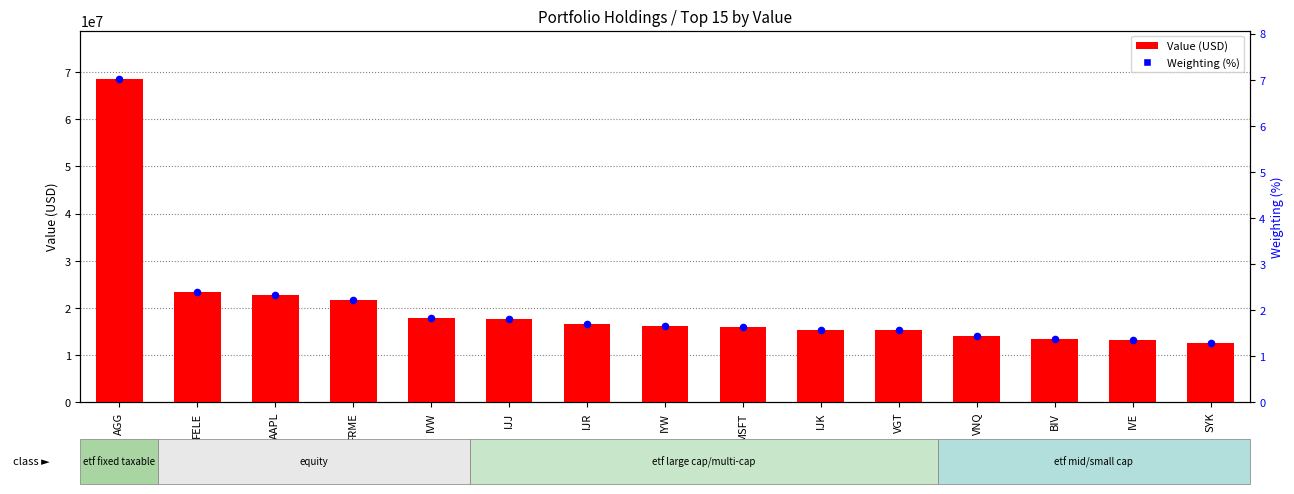

Which series reaches the minimum Y coordinate?

Weighting (%)